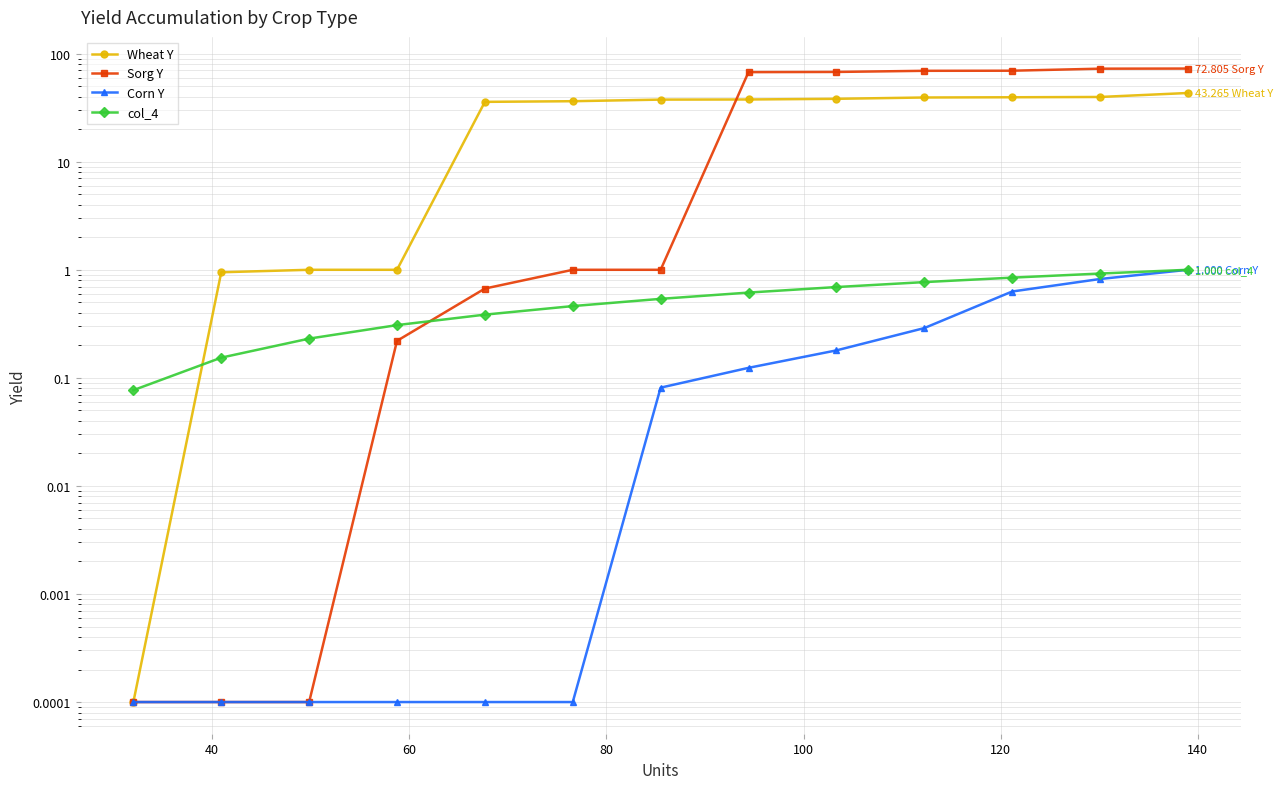

How many lines are shown in the chart?

4